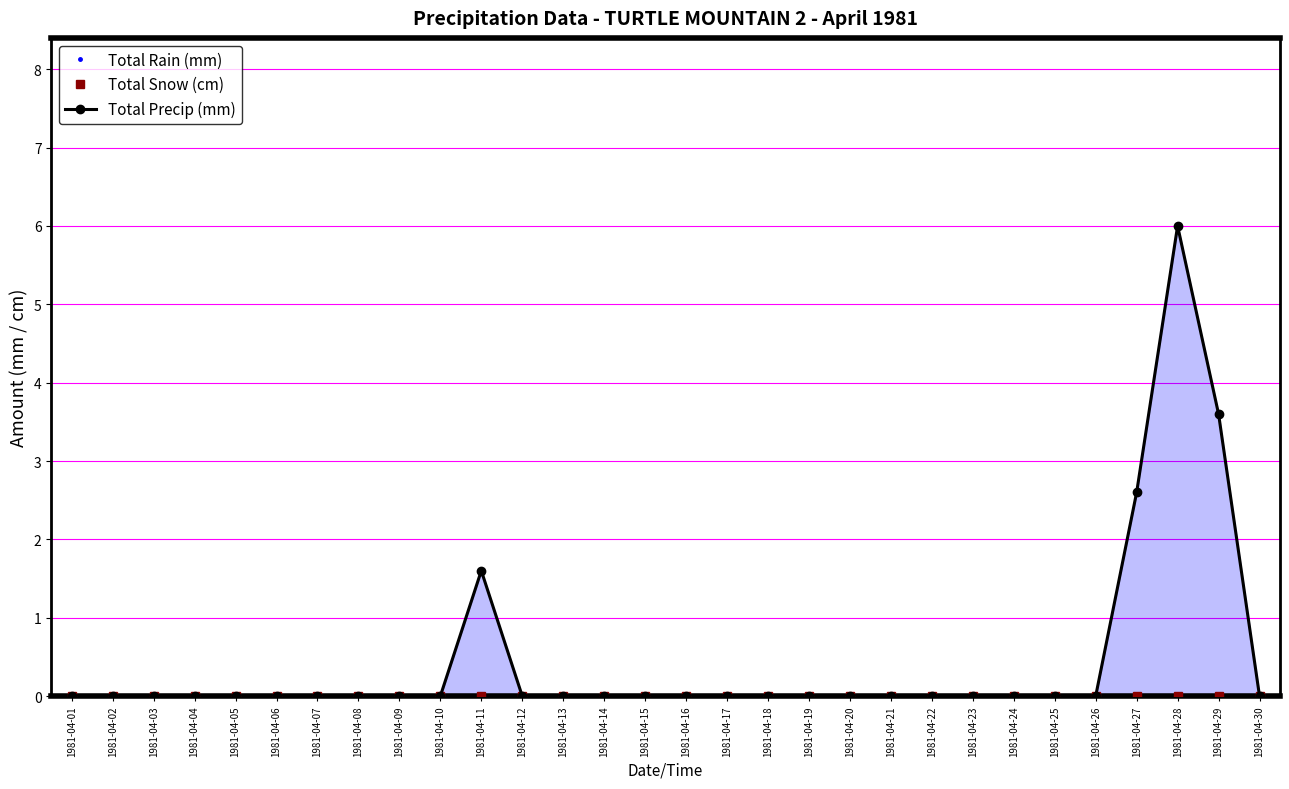

True or false: Total Rain (mm) and Total Precip (mm) cross at least once.

False